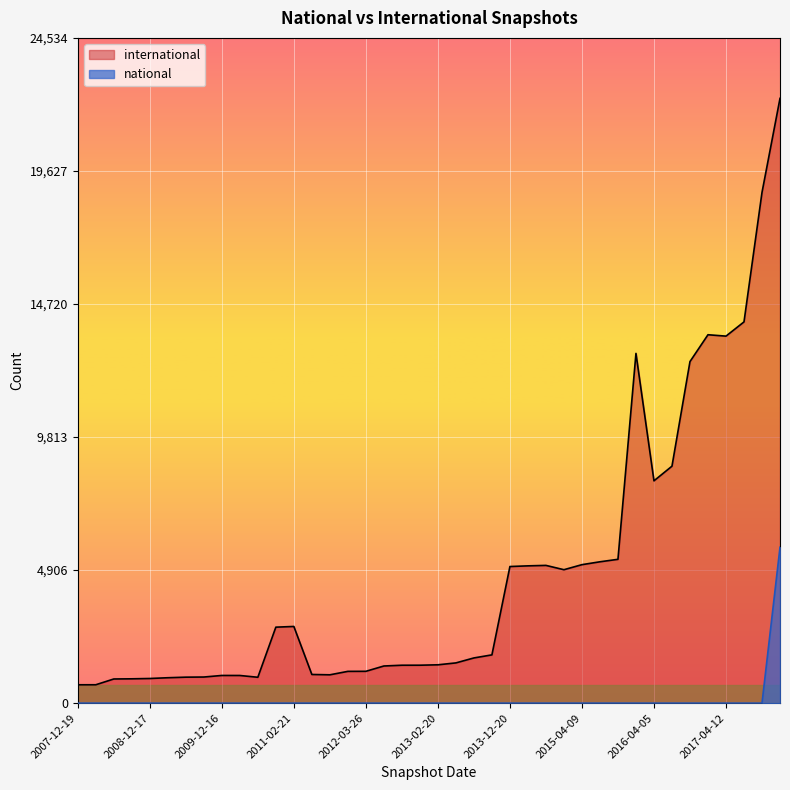

Which series has the widest spread of values?

international